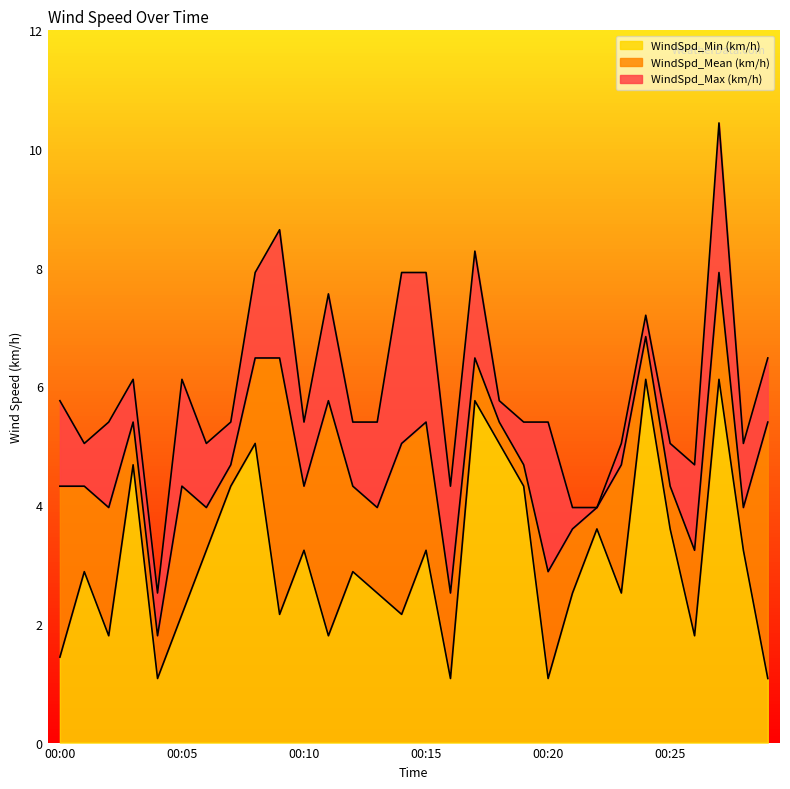

Where is the first local maximum for WindSpd_Min (km/h)?

00:01